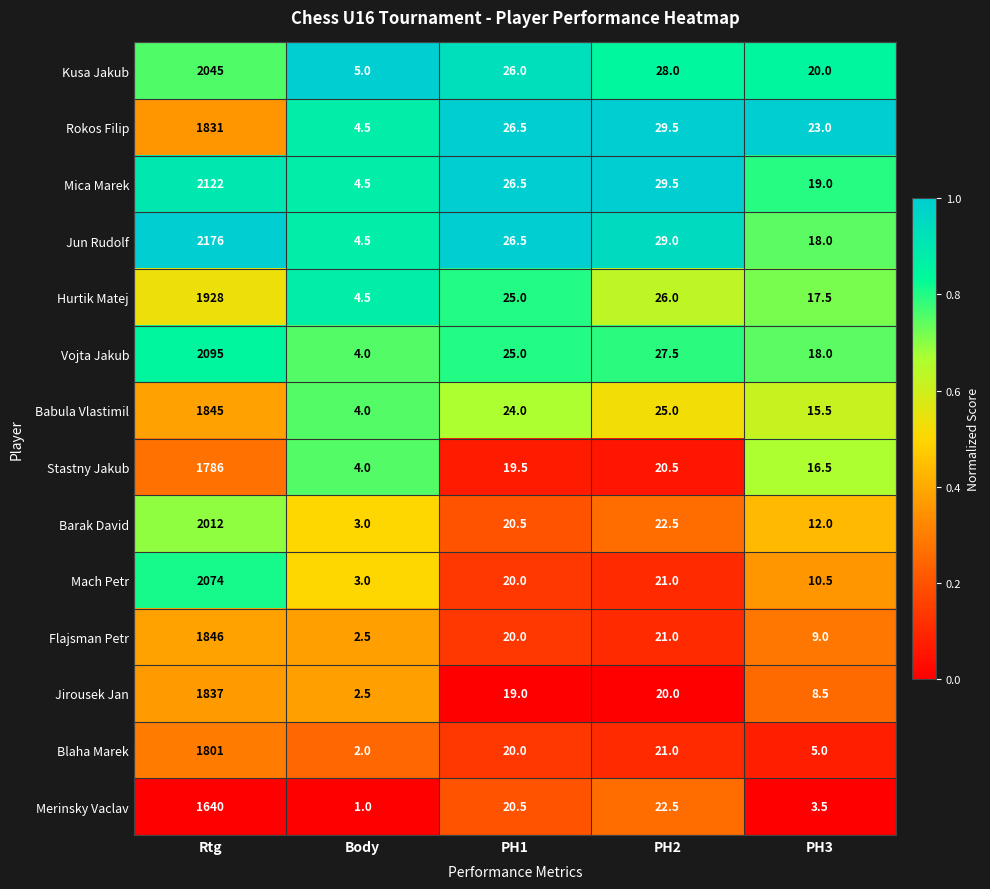

What is the spread (max minus min) of values at PH2?

9.5